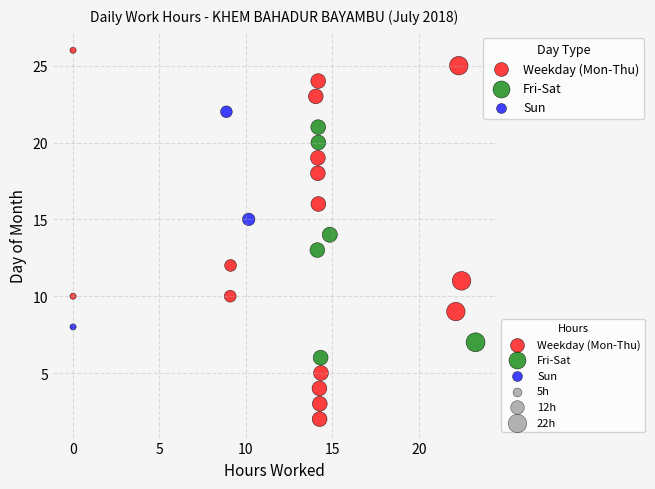

Which series contains the highest Y value?

Weekday (Mon-Thu)